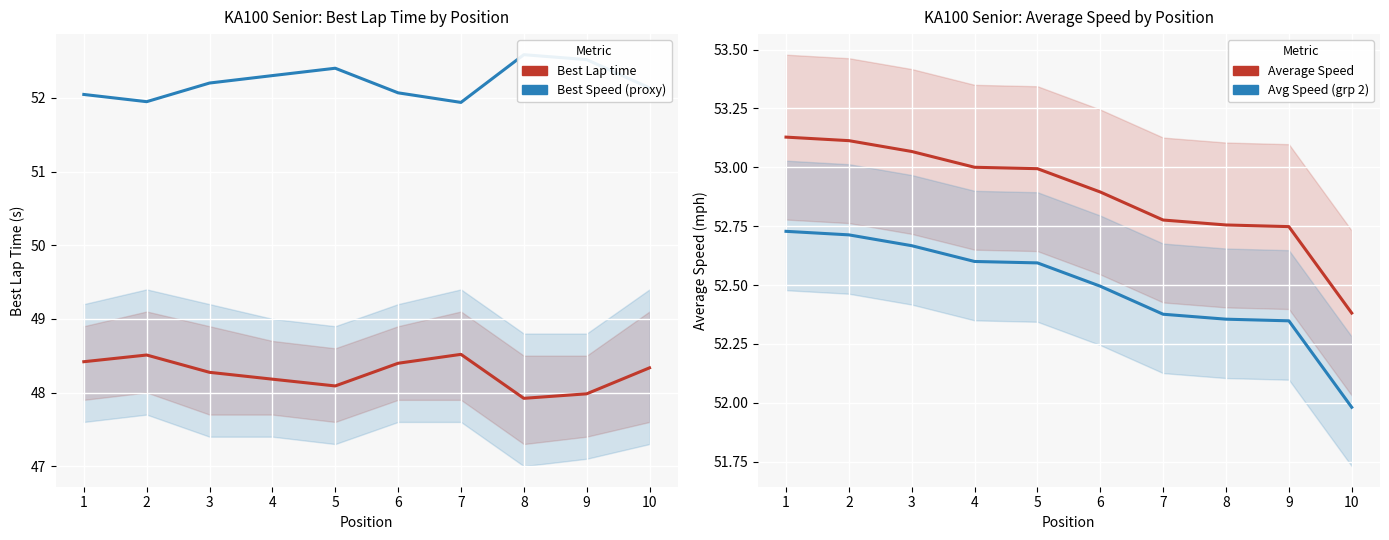

How many series are shown in this chart?

4